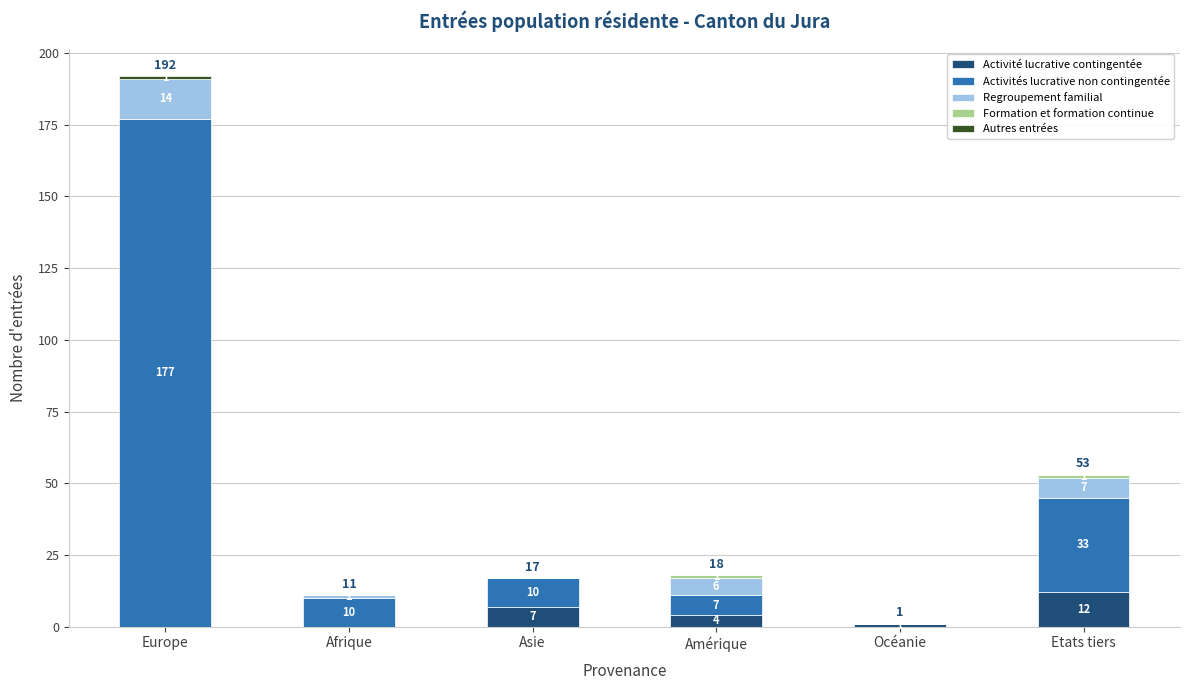

What is the sum of all Activité lucrative contingentée values?

24